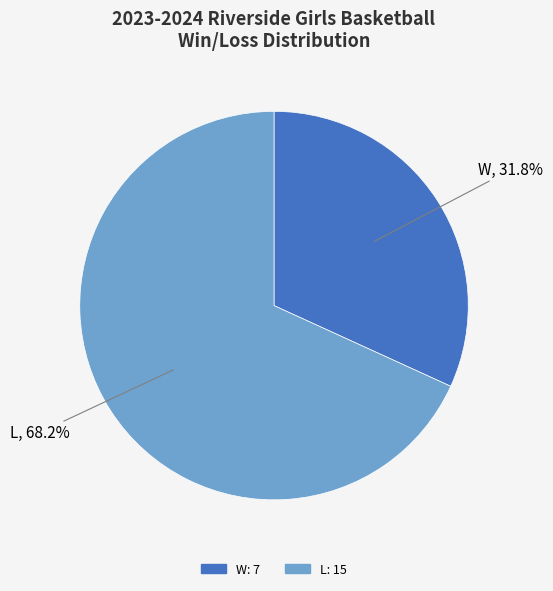

What percentage do L and W together represent?

100.0%